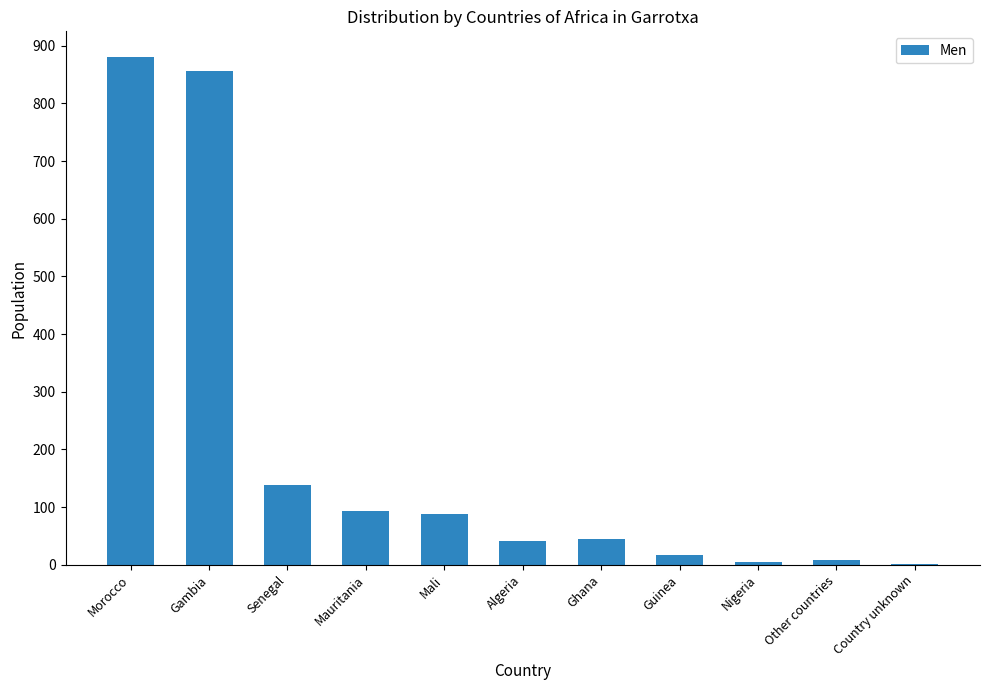

What is the ratio of the value at Mauritania to the value at Mali?

1.1